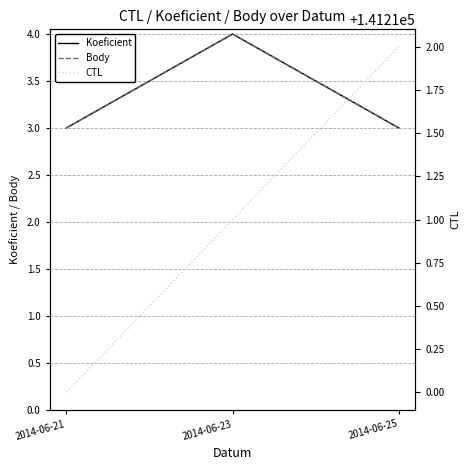

Rank the categories by Body value from highest to lowest.

2014-06-23, 2014-06-21, 2014-06-25